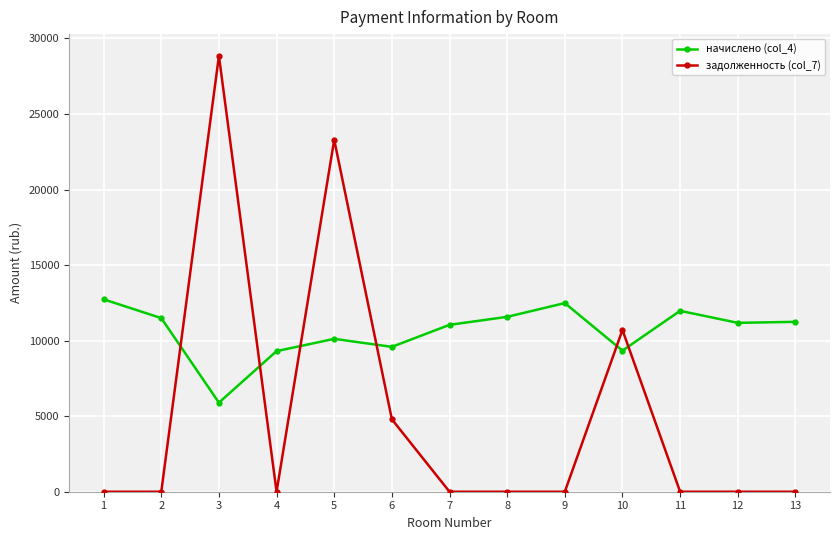

Is it true that начислено (col_4) equals 11575.7 at 8?

True